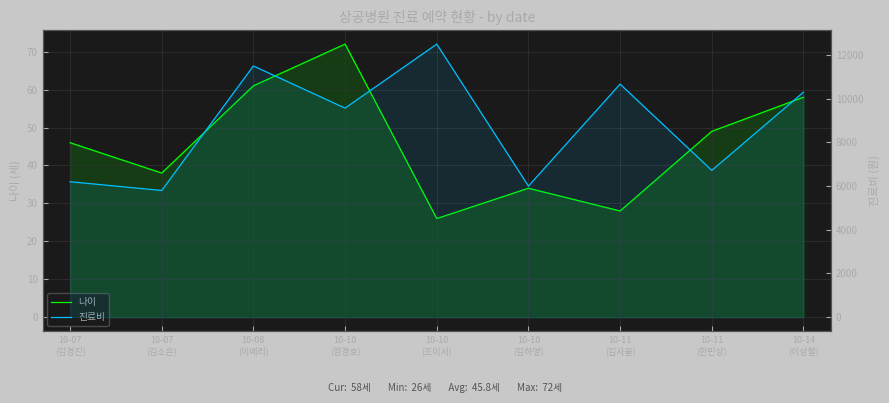

Which series has the widest spread of values?

진료비